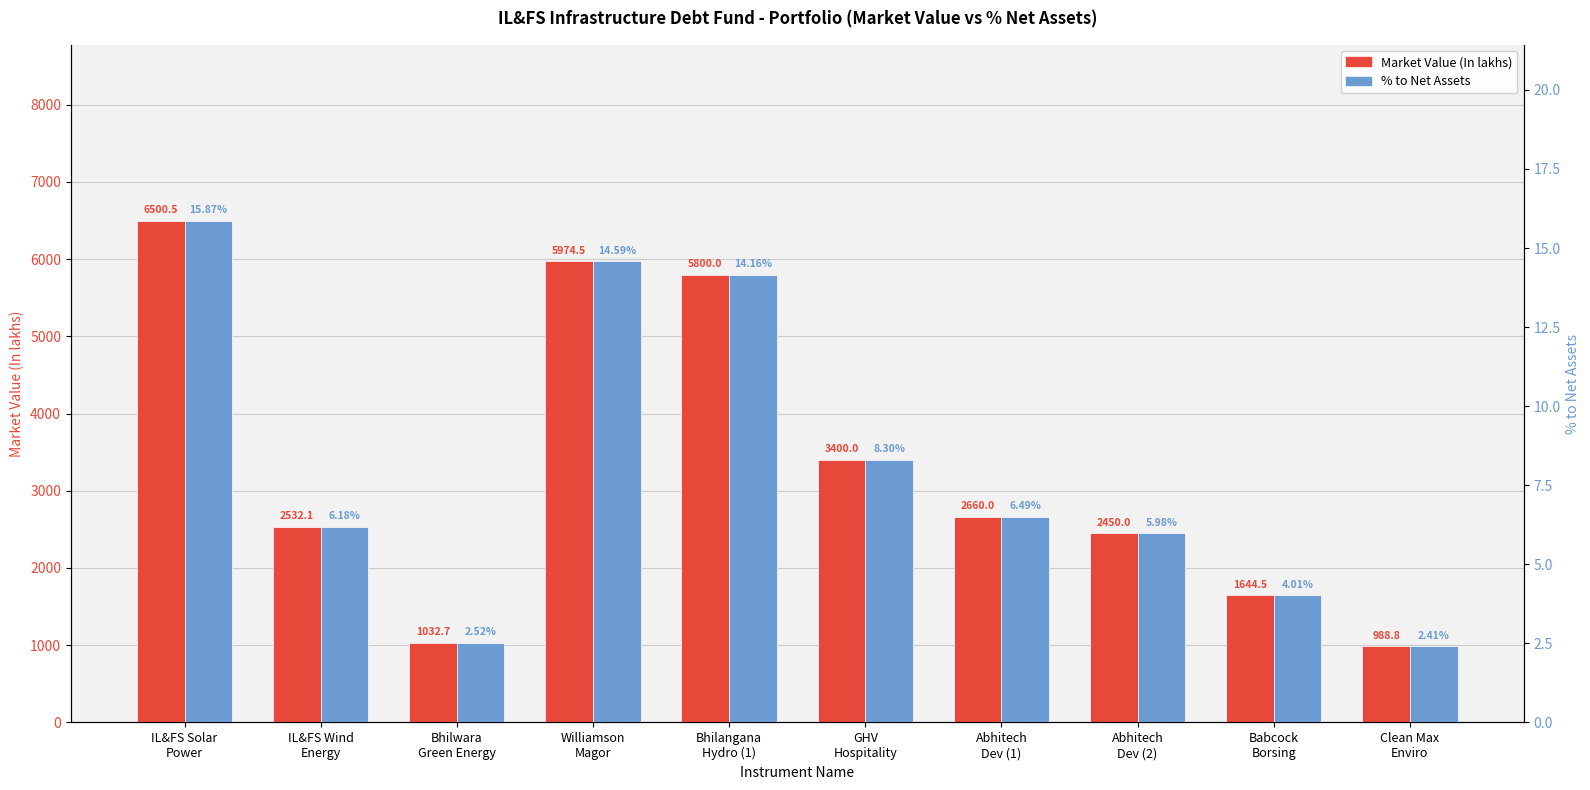

The value of % to Net Assets at Abhitech
Dev (1) is 2.8. True or false?

False